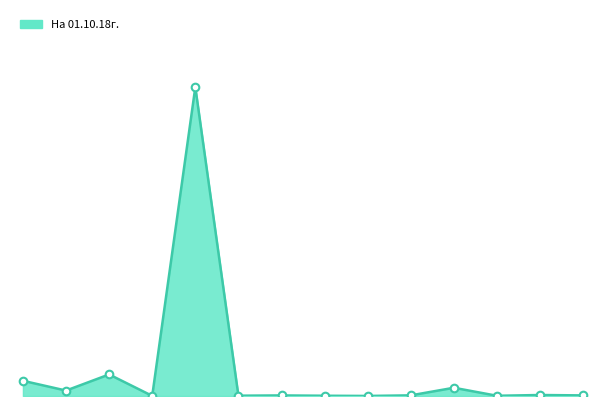

Is this an area chart (filled region under the line)?

Yes